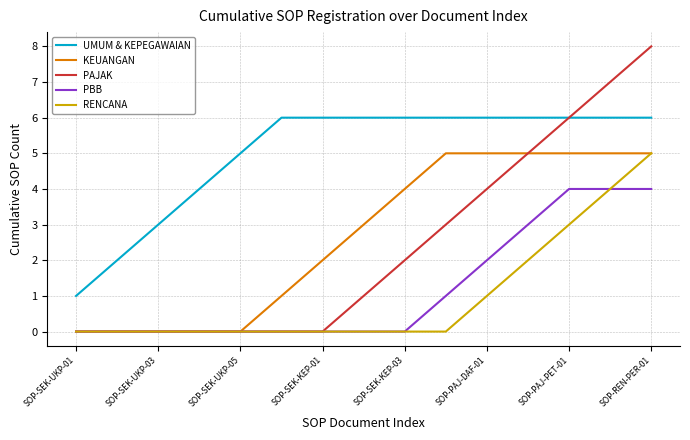

Which series has the widest spread of values?

PAJAK